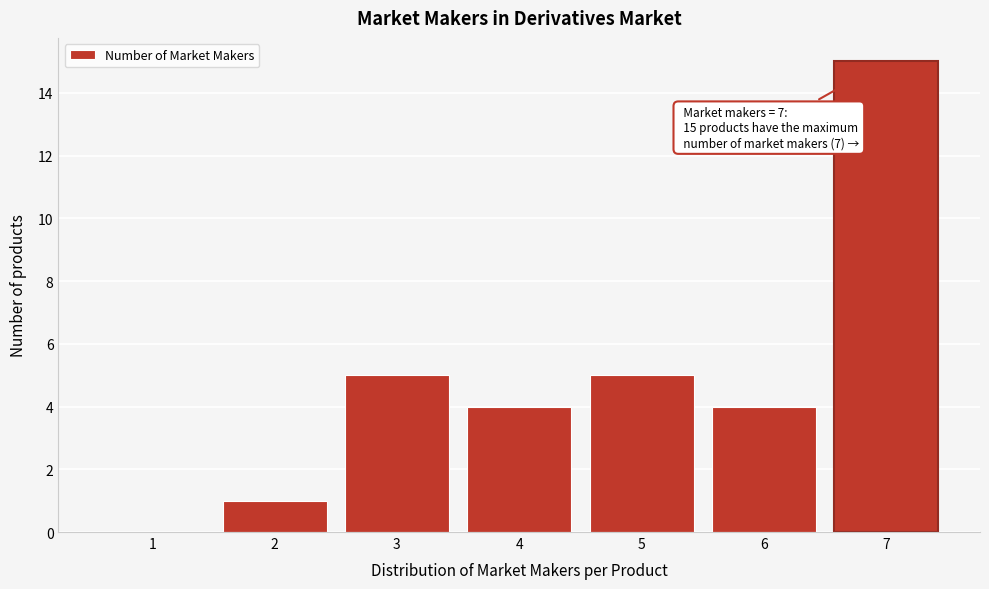

Over which range of the x-axis is the bar tallest?

6.5 to 7.5